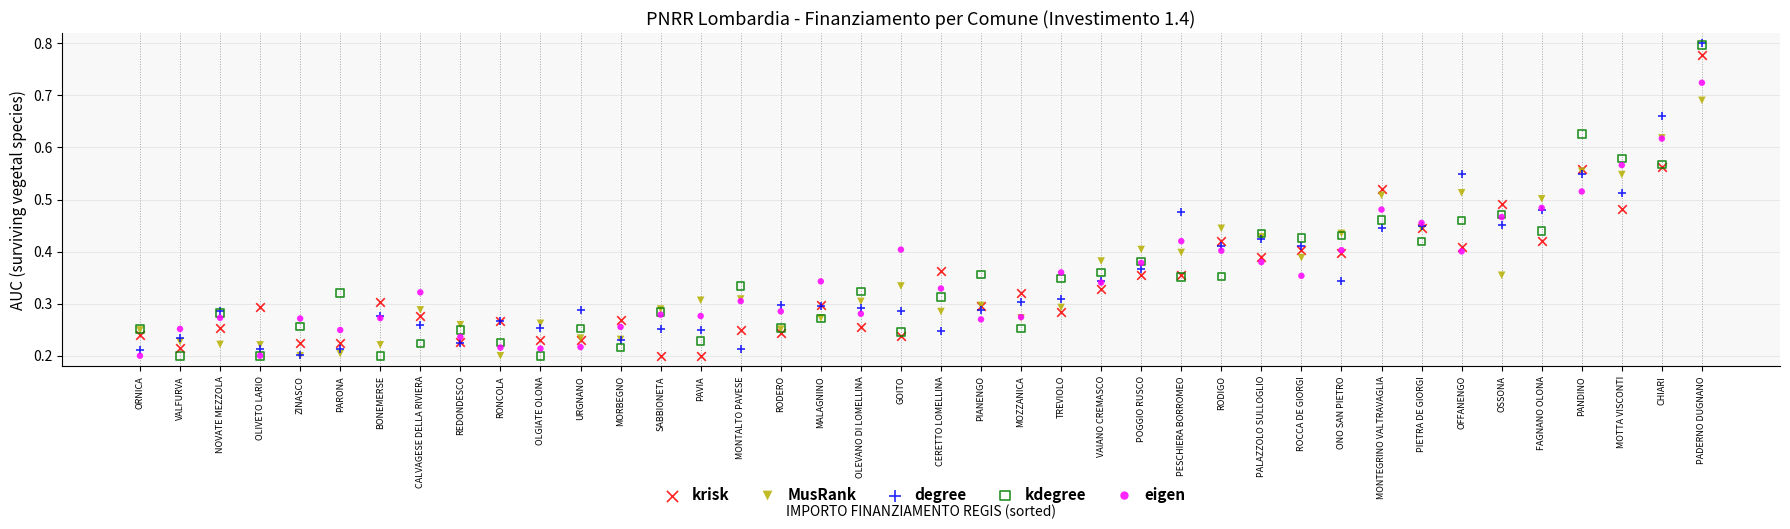

What are all the series names shown in the legend?

krisk, MusRank, degree, kdegree, eigen